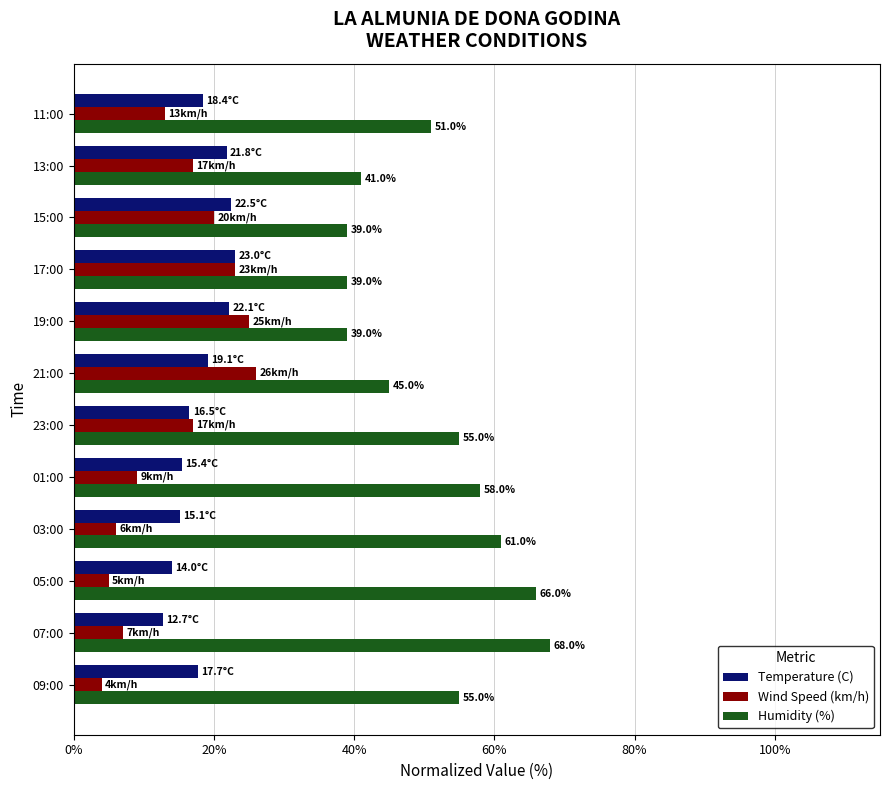

What is the spread (max minus min) of values at 11:00?

38.0